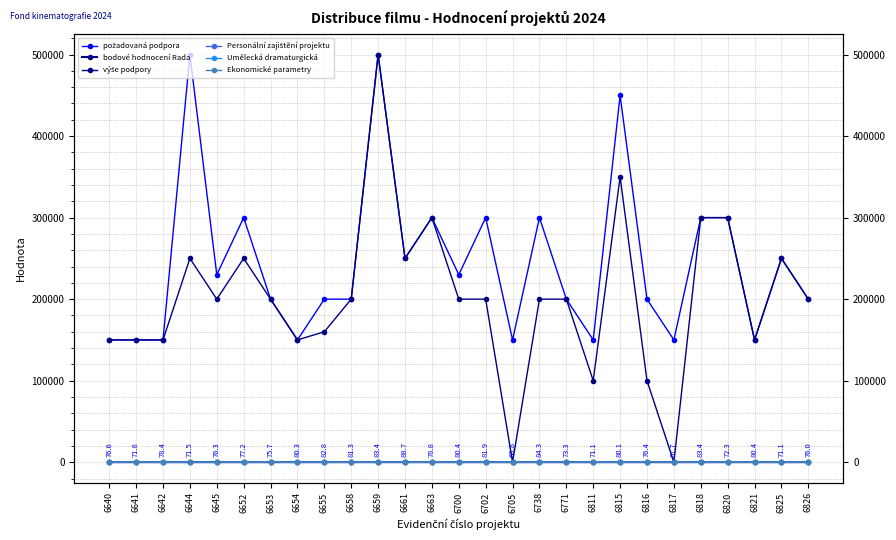

How many lines are shown in the chart?

6